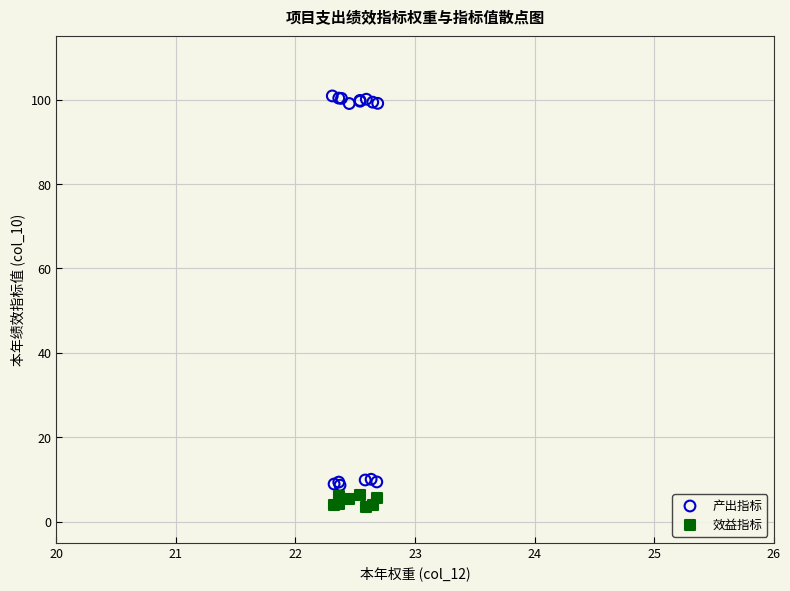

Which series contains the lowest Y value?

效益指标